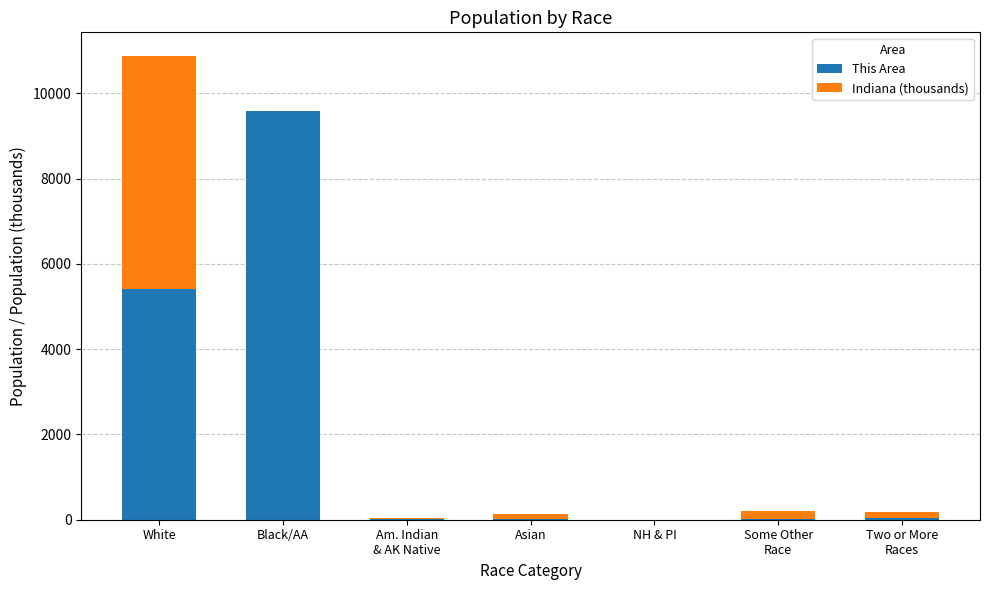

At which category is the sum across all series the highest?

White